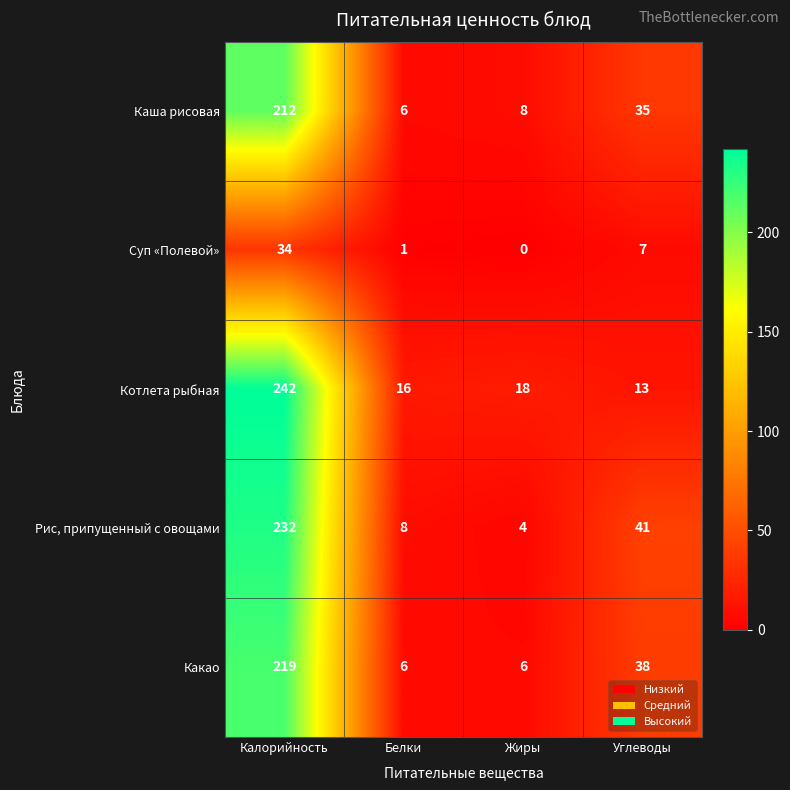

Rank the series at Углеводы from lowest to highest value.

Суп «Полевой», Котлета рыбная, Каша рисовая, Какао, Рис, припущенный с овощами